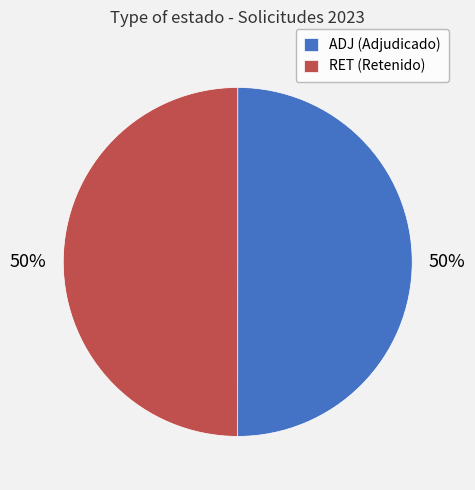

To the nearest percent, what percentage of the pie is ADJ (Adjudicado)?

50%